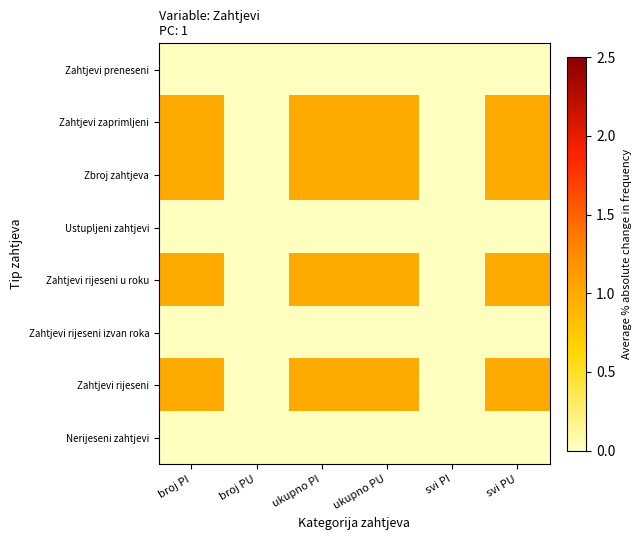

Reading right to left, list all the values displayed in this chart.

Zahtjevi preneseni: svi PU=0	svi PI=0	ukupno PU=0	ukupno PI=0	broj PU=0	broj PI=0
Zahtjevi zaprimljeni: svi PU=1	svi PI=0	ukupno PU=1	ukupno PI=1	broj PU=0	broj PI=1
Zbroj zahtjeva: svi PU=1	svi PI=0	ukupno PU=1	ukupno PI=1	broj PU=0	broj PI=1
Ustupljeni zahtjevi: svi PU=0	svi PI=0	ukupno PU=0	ukupno PI=0	broj PU=0	broj PI=0
Zahtjevi rijeseni u roku: svi PU=1	svi PI=0	ukupno PU=1	ukupno PI=1	broj PU=0	broj PI=1
Zahtjevi rijeseni izvan roka: svi PU=0	svi PI=0	ukupno PU=0	ukupno PI=0	broj PU=0	broj PI=0
Zahtjevi rijeseni: svi PU=1	svi PI=0	ukupno PU=1	ukupno PI=1	broj PU=0	broj PI=1
Nerijeseni zahtjevi: svi PU=0	svi PI=0	ukupno PU=0	ukupno PI=0	broj PU=0	broj PI=0